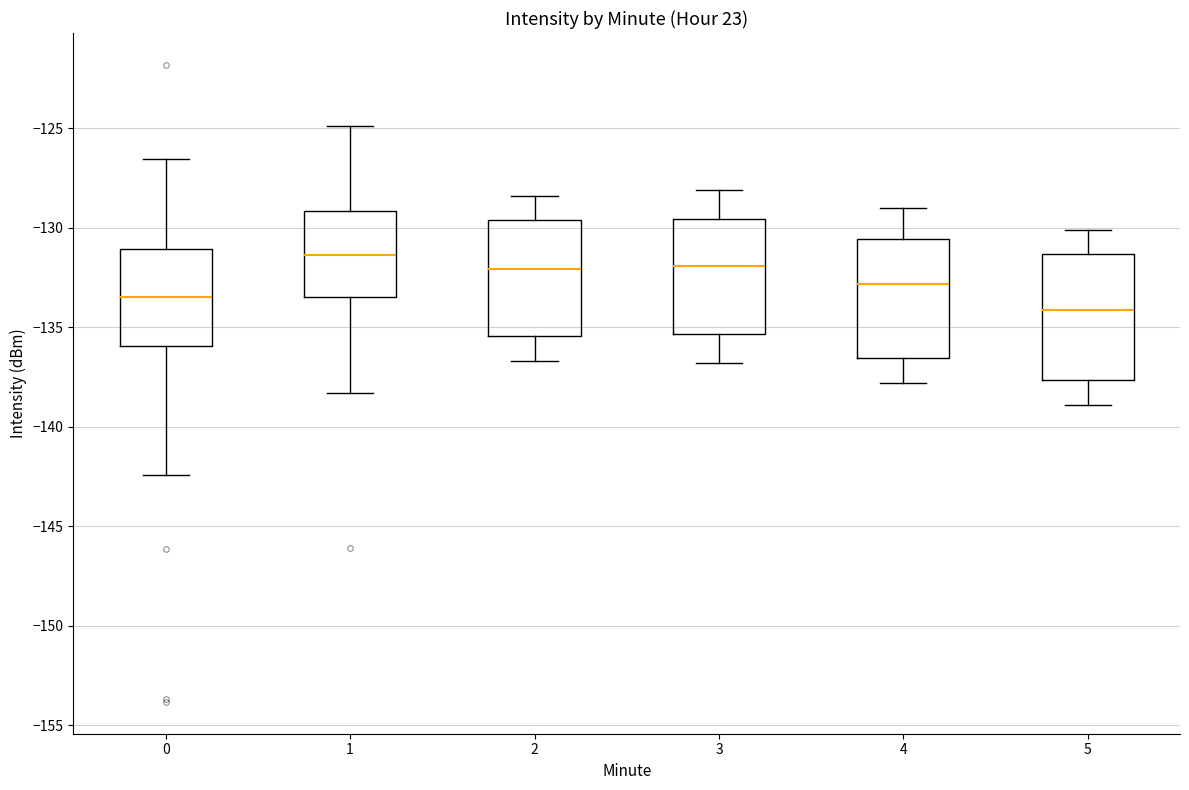

Which box has the highest median line?

1